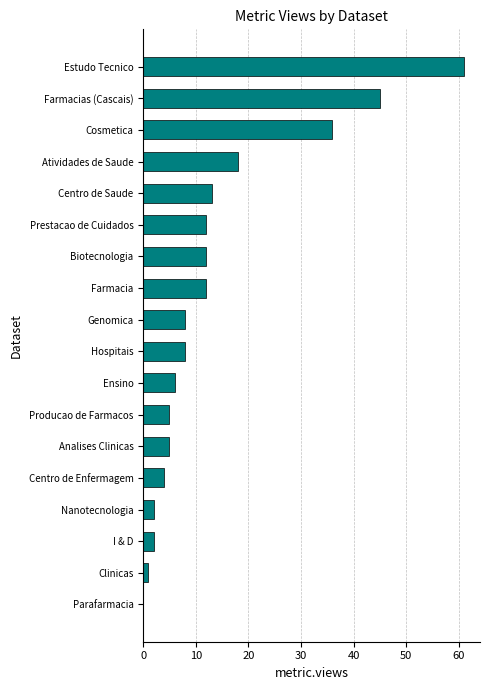

What is the sum of the values at Nanotecnologia and Cosmetica?

38